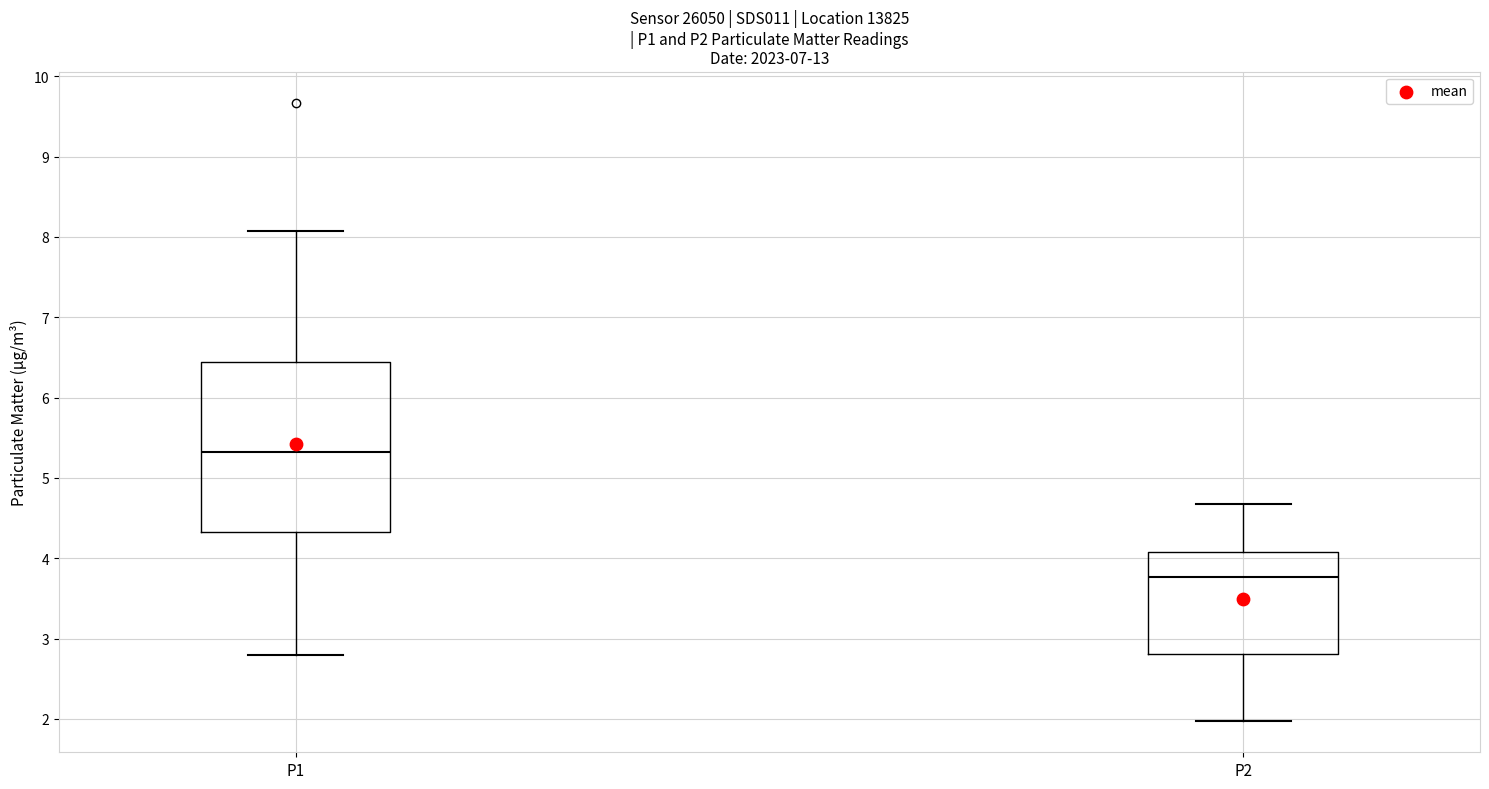

Reading left to right, transcribe this box plot: for each box, give where its median line is, the range the box spans, and where its two whiskers end, as read against the y-axis. The values are not printed on the chart, so give them approximately, as read against the axis.

P1: median 5.3, box 4.3 to 6.4, whiskers 2.8 to 8.1
P2: median 3.8, box 2.8 to 4.1, whiskers 2.0 to 4.7